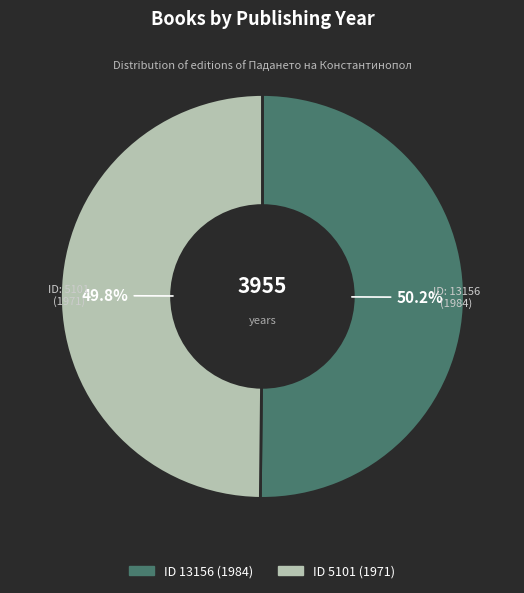

Is there any slice that represents more than half of the pie?

Yes